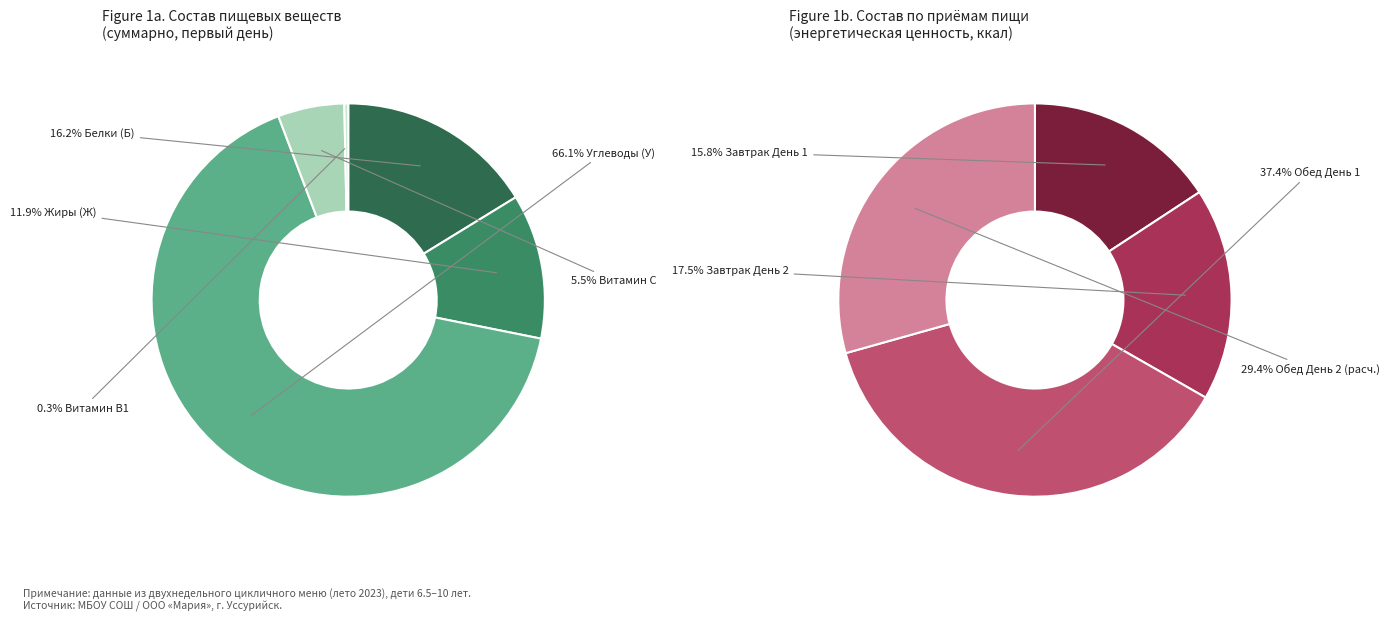

To the nearest percent, what is the average slice percentage?

25%